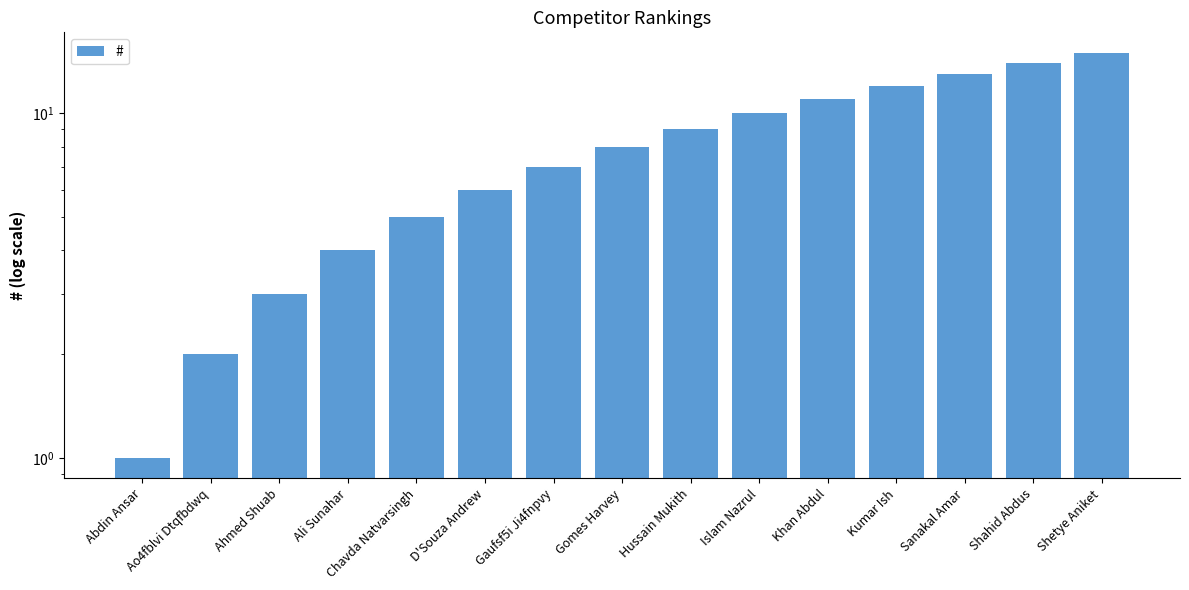

How many distinct data groups are displayed?

1